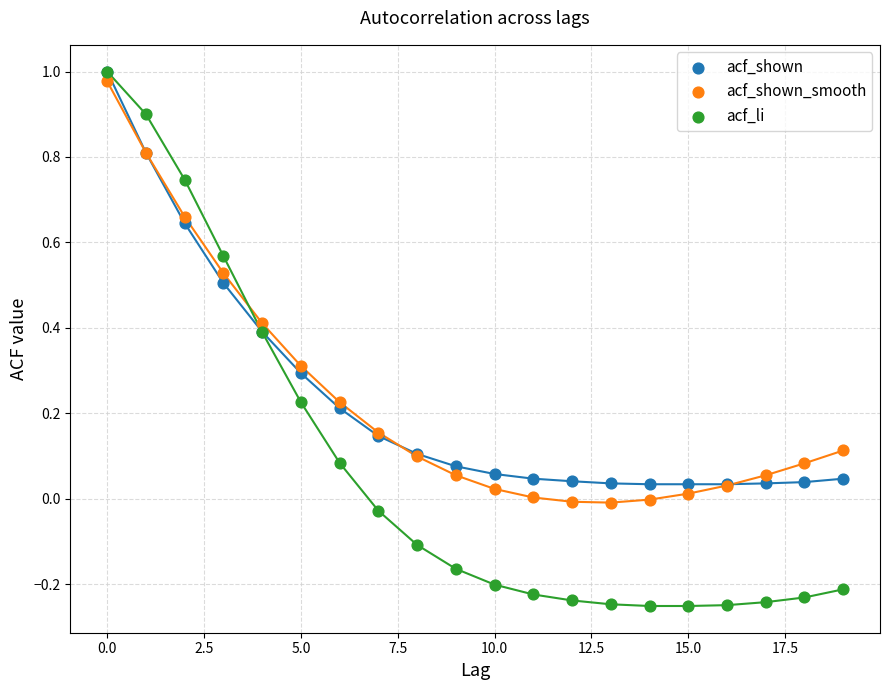

What are all the series names shown in the legend?

acf_shown, acf_shown_smooth, acf_li